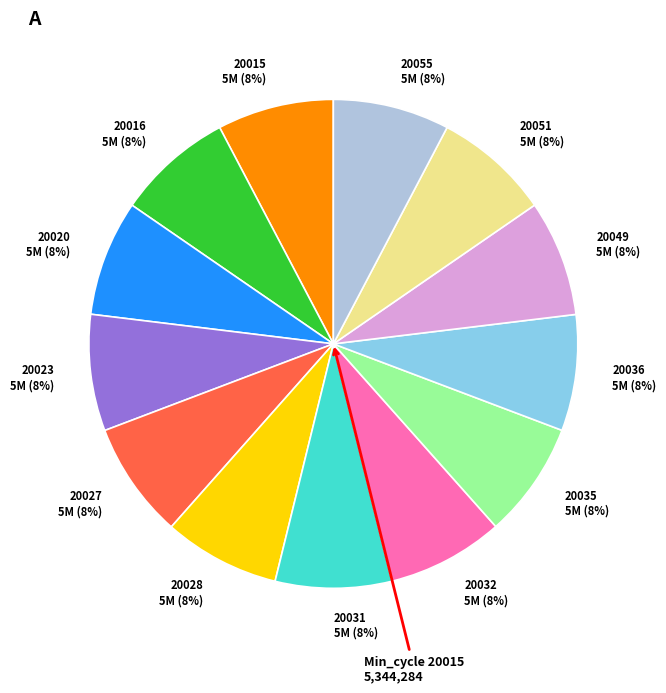

Approximately how many times larger is the value at 20020 compared to 20023?

1.0